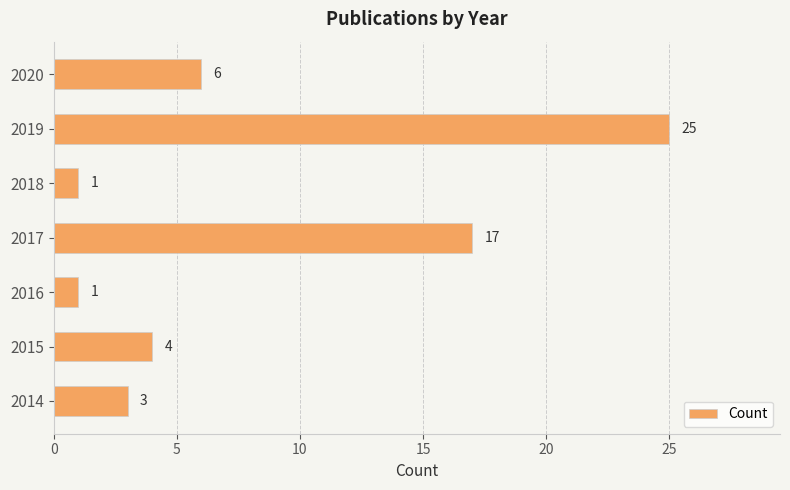

At which label is the value closest to 13?

2017